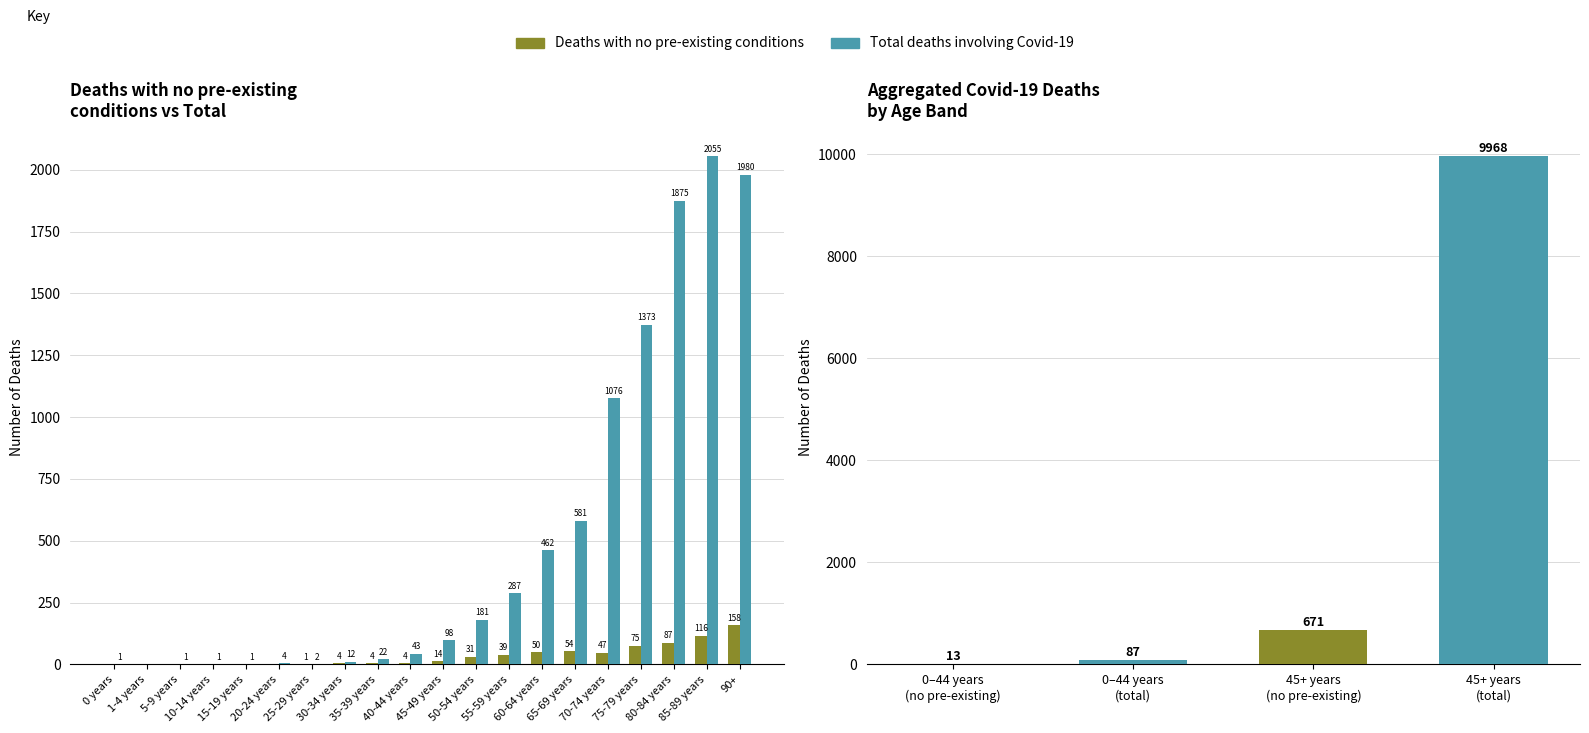

How many data points does each series have?

20